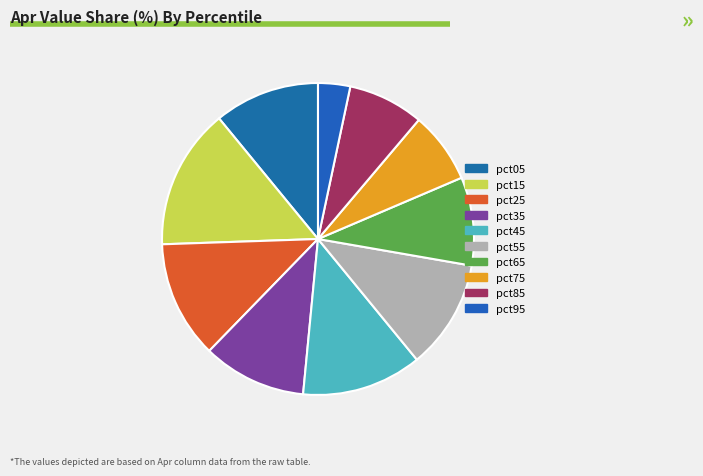

The pct95 slice represents 11% of the pie. True or false?

False